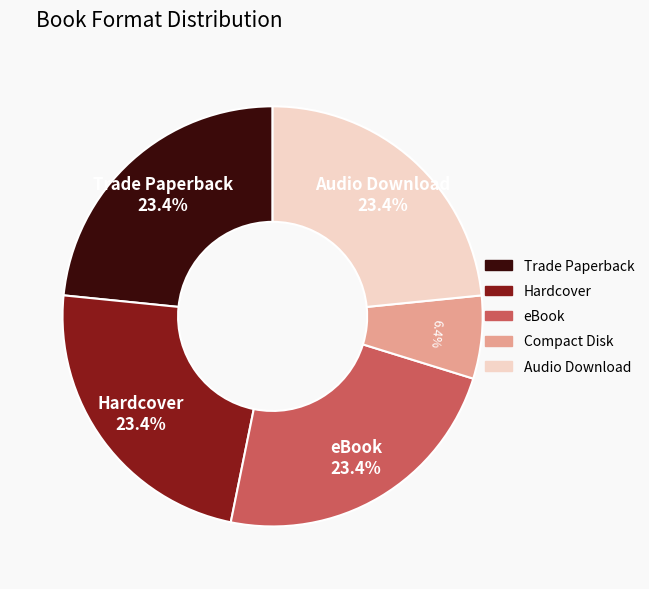

Is there a majority slice in this chart?

No